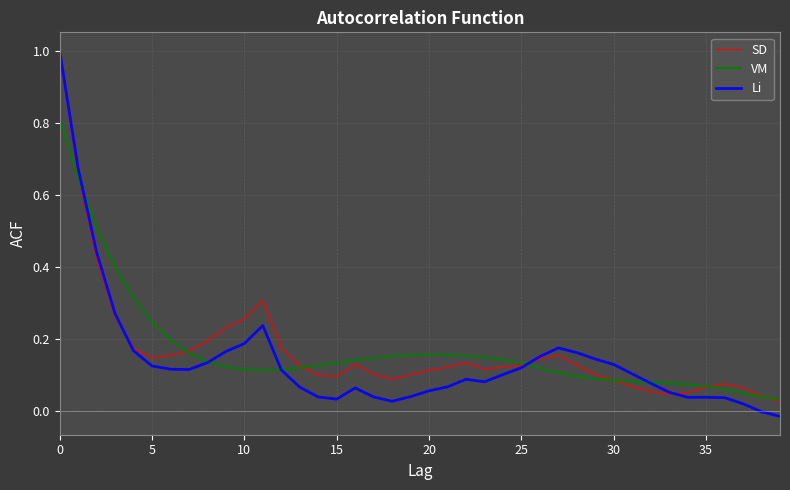

Which series has the widest spread of values?

Li